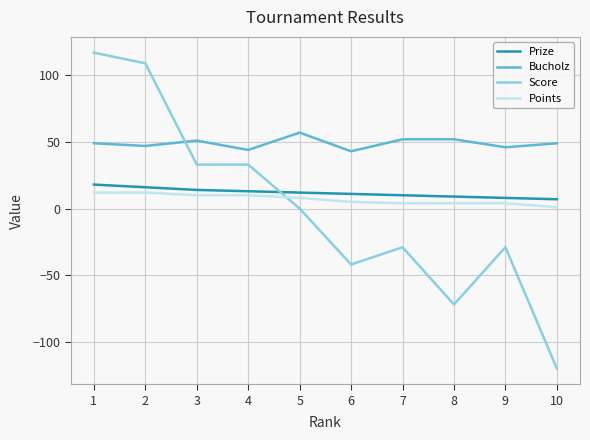

What is the maximum value shown in the chart?

117